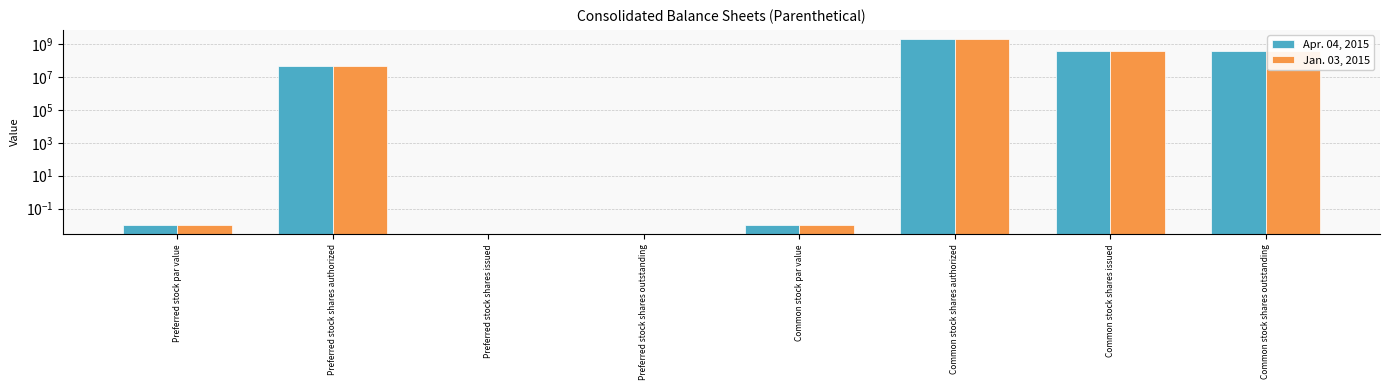

At Preferred stock shares issued, list the series in order from largest to smallest.

Apr. 04, 2015, Jan. 03, 2015